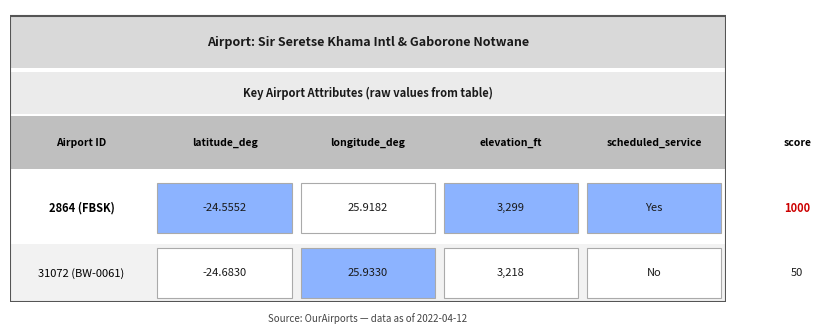

True or false: 2864 (FBSK) has a value of 1000.0 at 4.

True